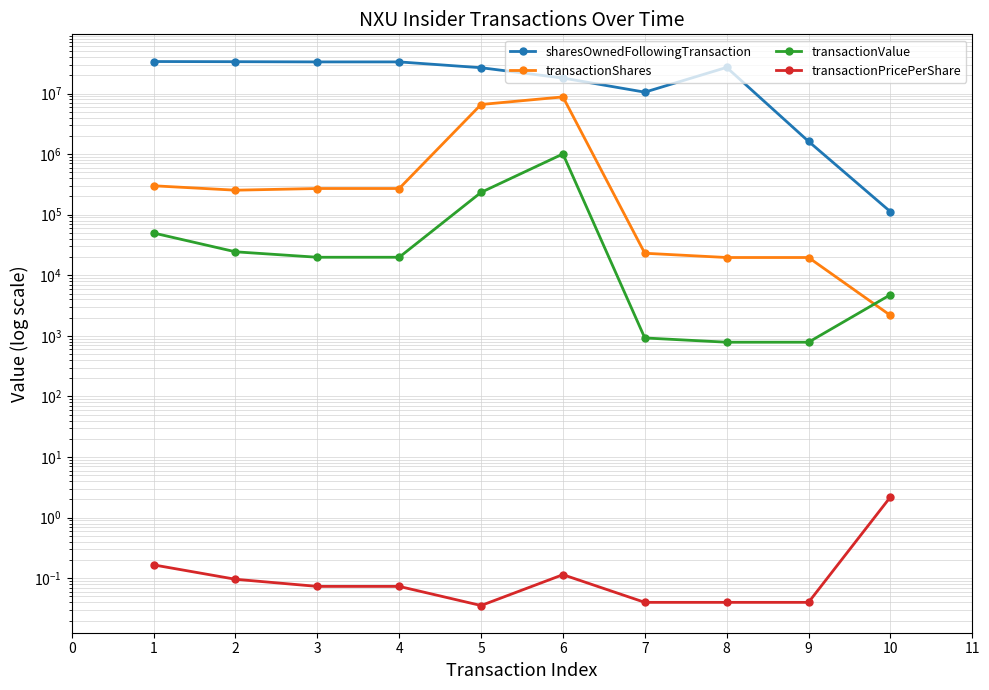

What are all the series names shown in the legend?

sharesOwnedFollowingTransaction, transactionShares, transactionValue, transactionPricePerShare